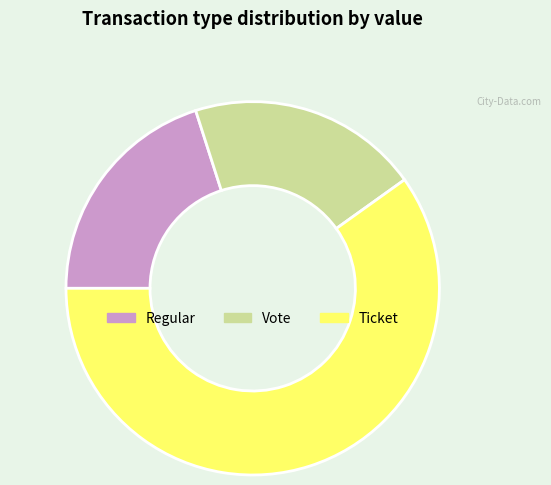

Does Regular represent more than half of the total?

No